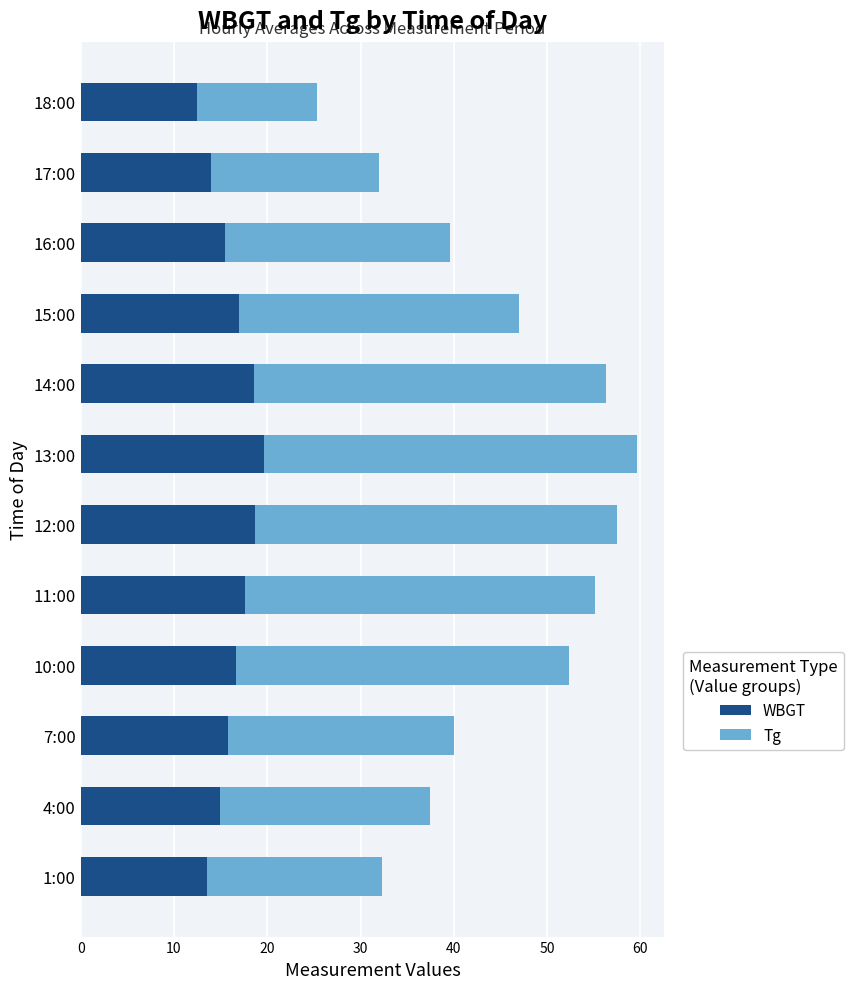

What is the highest value of the WBGT series?

19.7